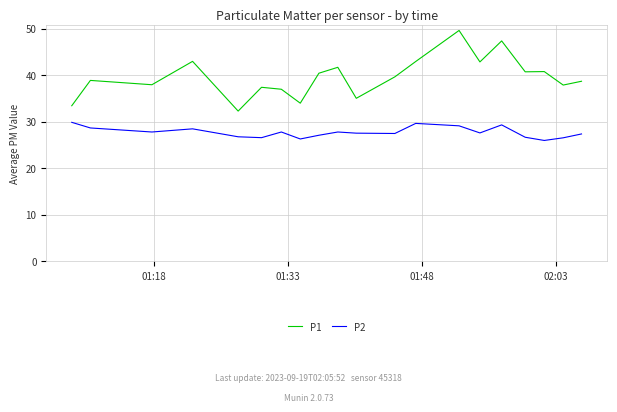

True or false: P2 and P1 intersect in this chart.

False